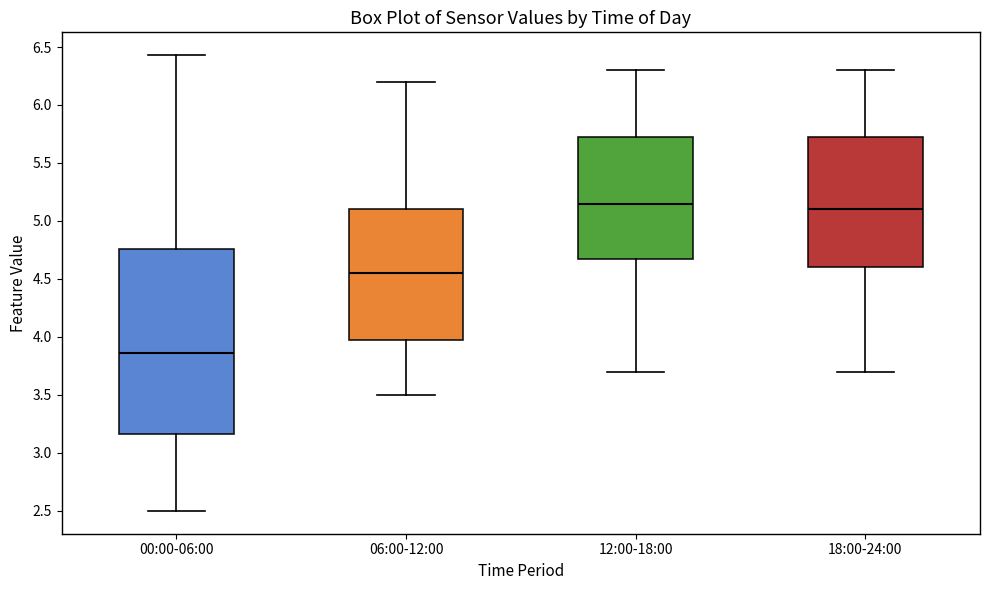

Reading left to right, read every box against the y-axis: the position of its median line, the range the box covers, and the ends of its whiskers. The values are not printed on the chart, so give them approximately, as read against the axis.

00:00-06:00: median 3.85, box 3.15 to 4.75, whiskers 2.50 to 6.45
06:00-12:00: median 4.55, box 4.00 to 5.10, whiskers 3.50 to 6.20
12:00-18:00: median 5.15, box 4.70 to 5.75, whiskers 3.70 to 6.30
18:00-24:00: median 5.10, box 4.60 to 5.75, whiskers 3.70 to 6.30